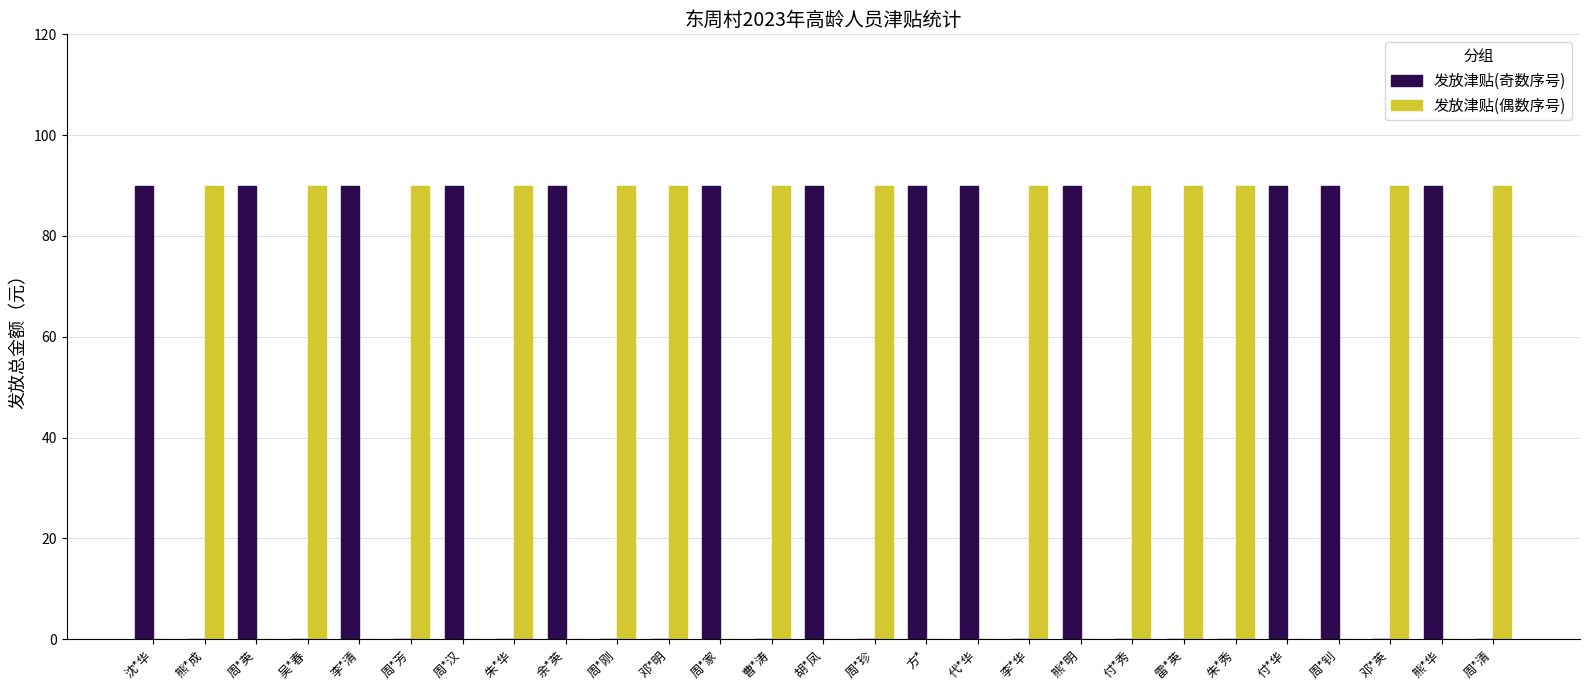

Count the number of categories in the chart.

27